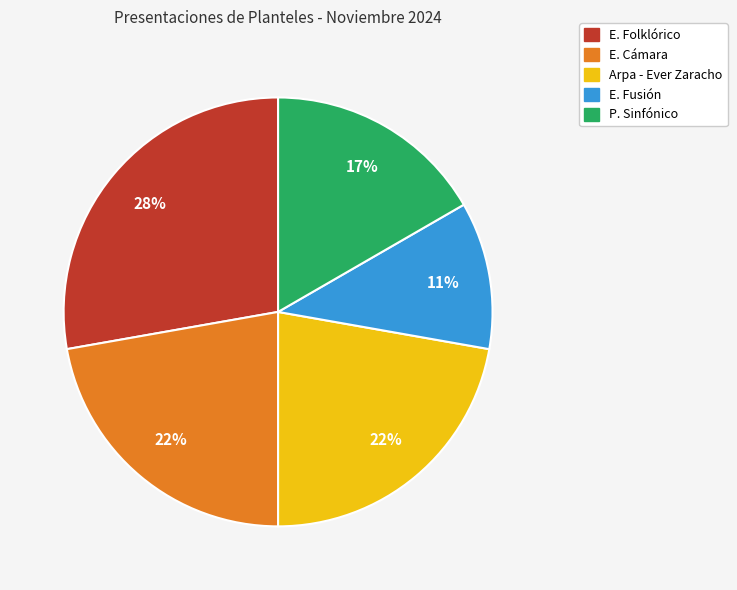

Does any single category account for the majority?

No